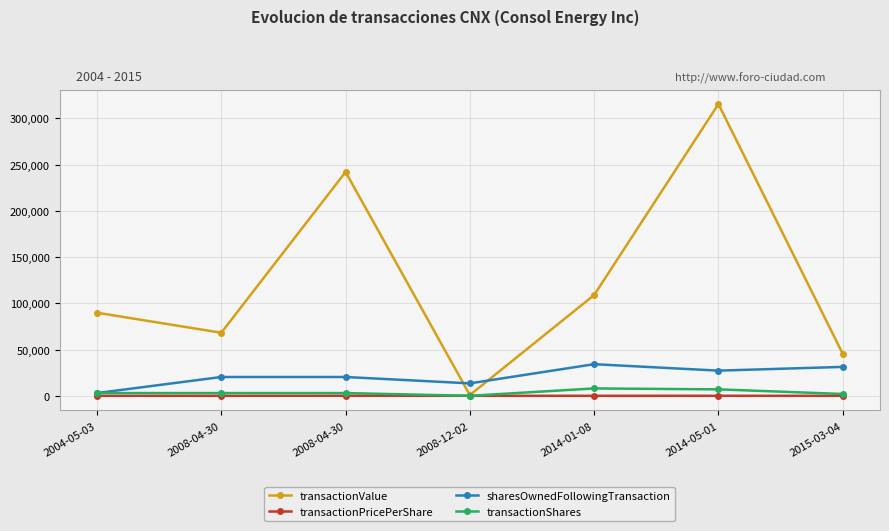

Does the chart have visible grid lines?

Yes